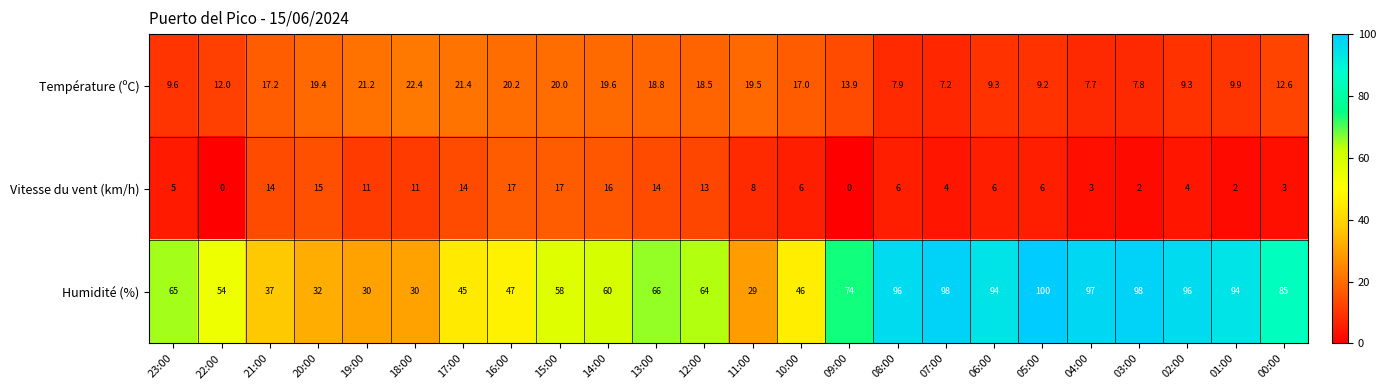

How many categories are shown in the chart?

24